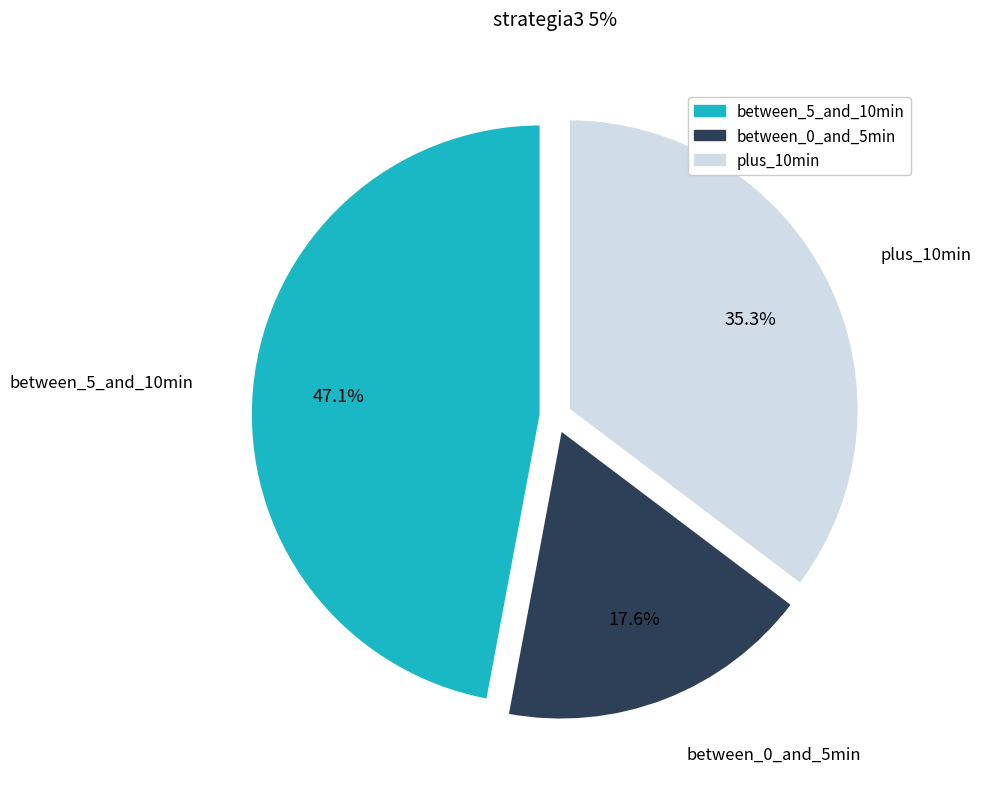

What is the total percentage of between_5_and_10min and between_0_and_5min?

64.7%